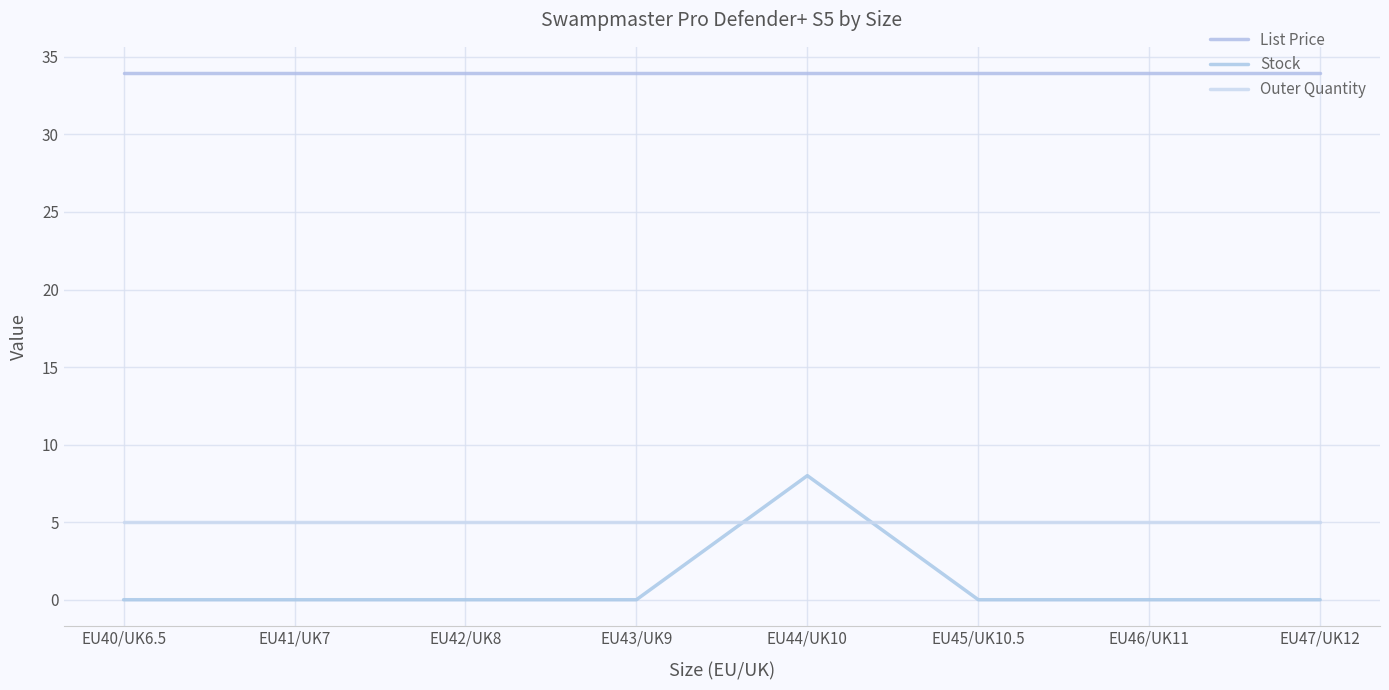

Between which two adjacent categories do Outer Quantity and Stock first intersect?

EU43/UK9 and EU44/UK10